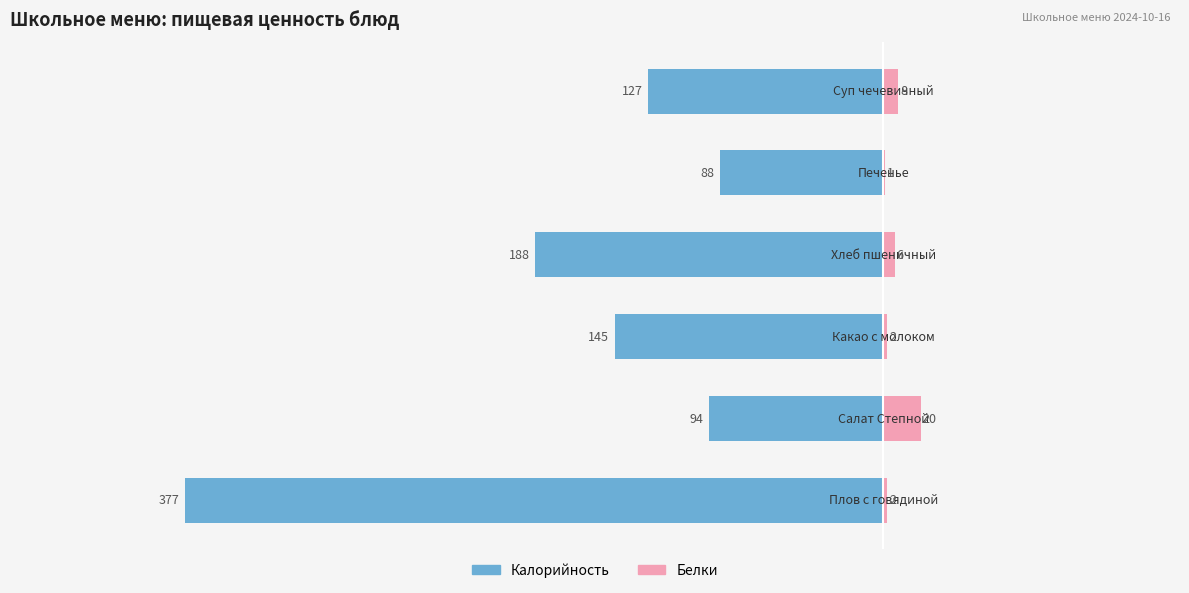

How many data points in Калорийность are above -127?

2